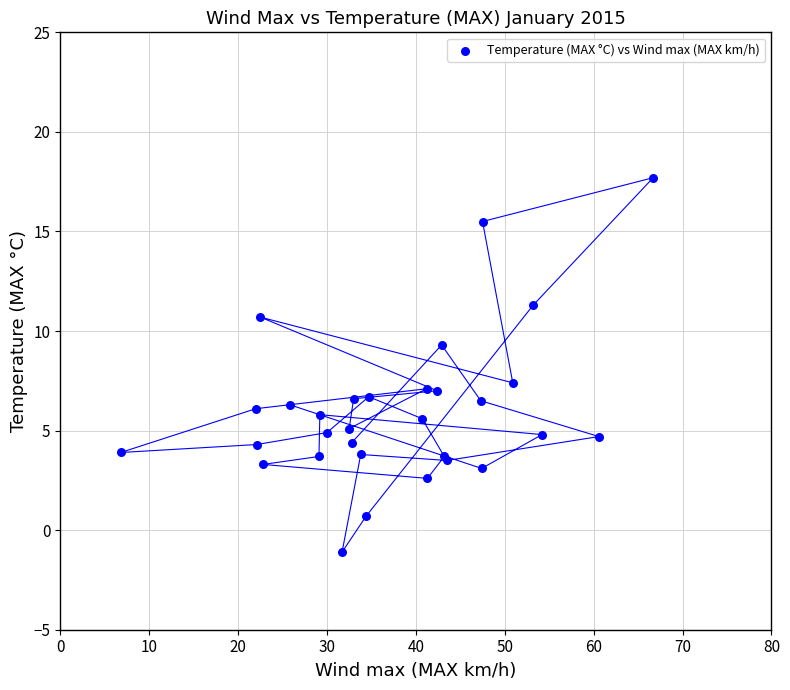

What Y value in the scatter plot is closest to 8?

7.4